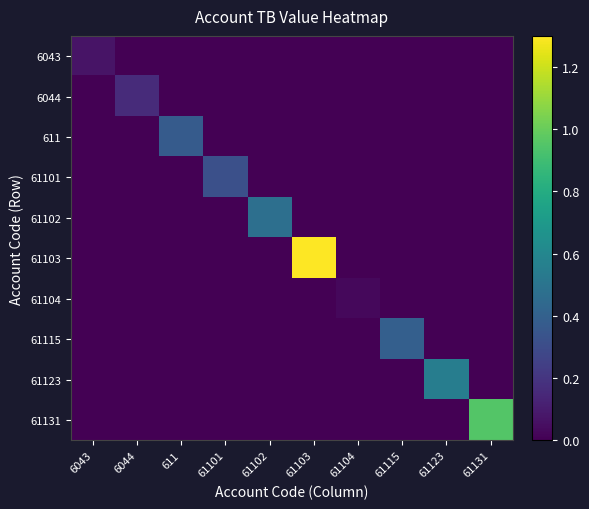

At which category is the sum across all series the highest?

61103